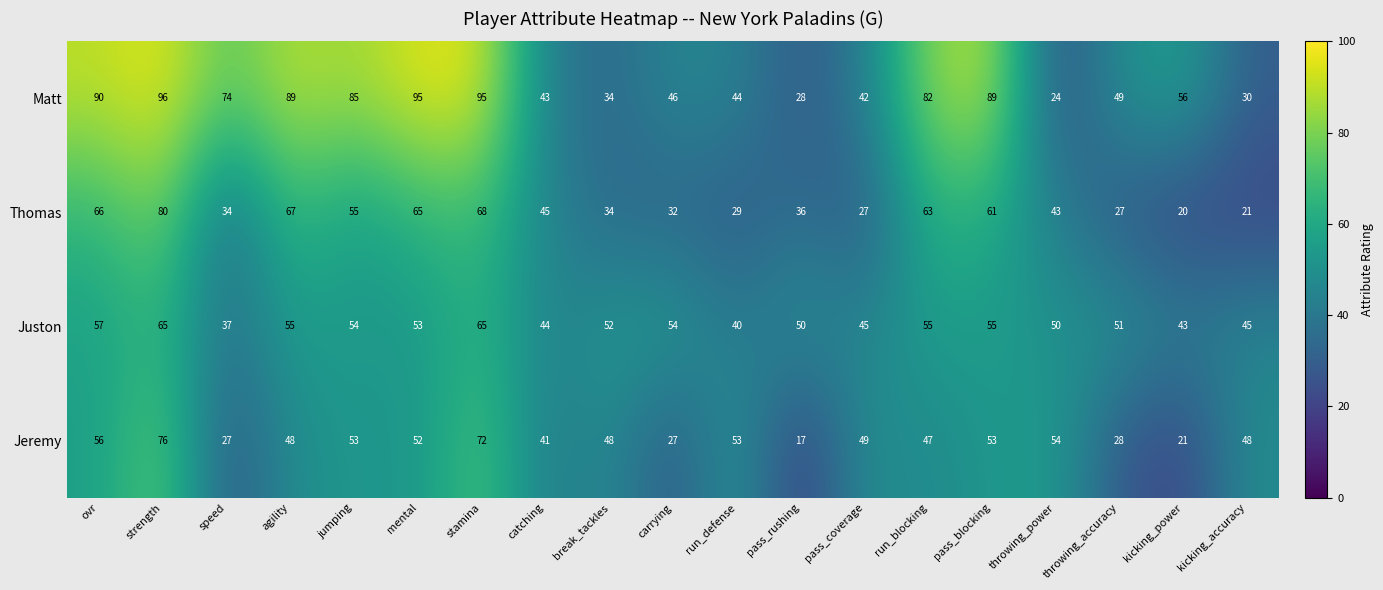

What is the greatest value displayed?

96